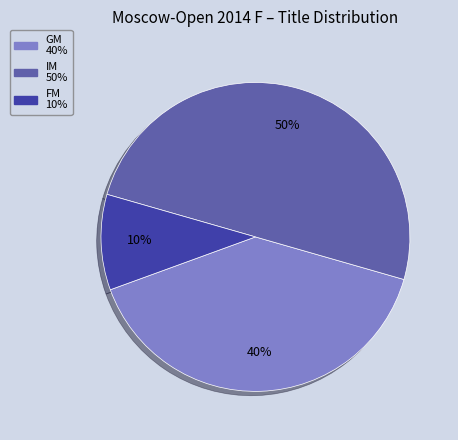

Which has a higher value, GM or FM?

GM